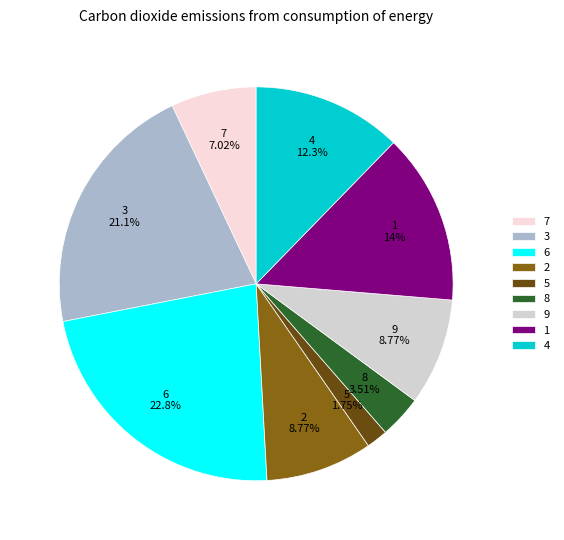

Is there any slice that represents more than half of the pie?

No